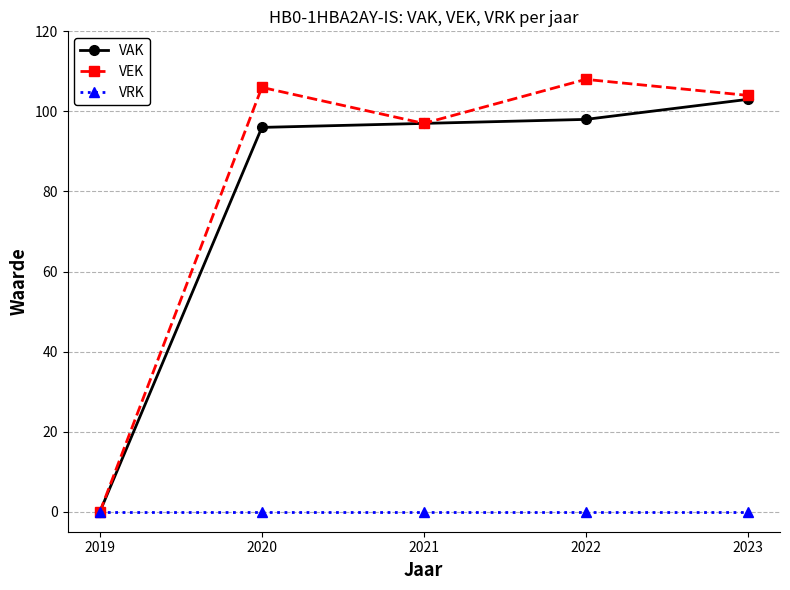

At how many categories does at least one series exceed 105?

2